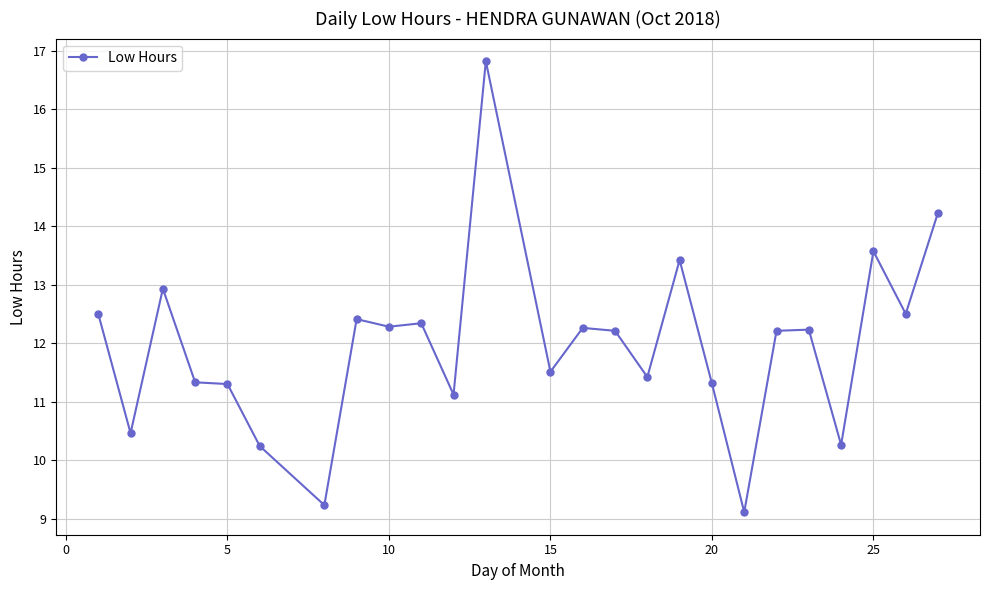

What is the difference between the maximum and minimum values?

7.7